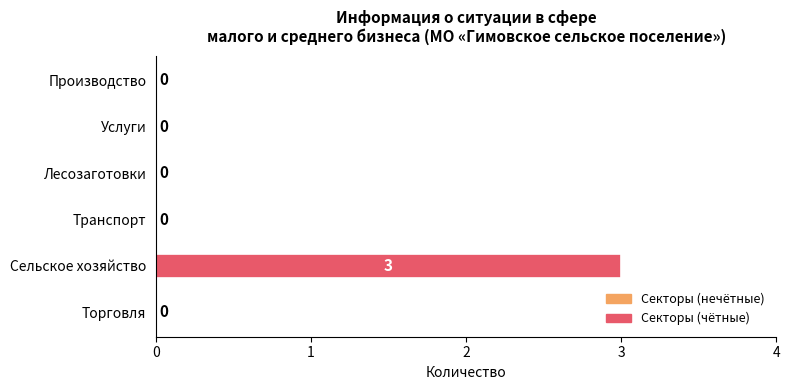

At which category does the chart reach its peak across all series?

Сельское хозяйство